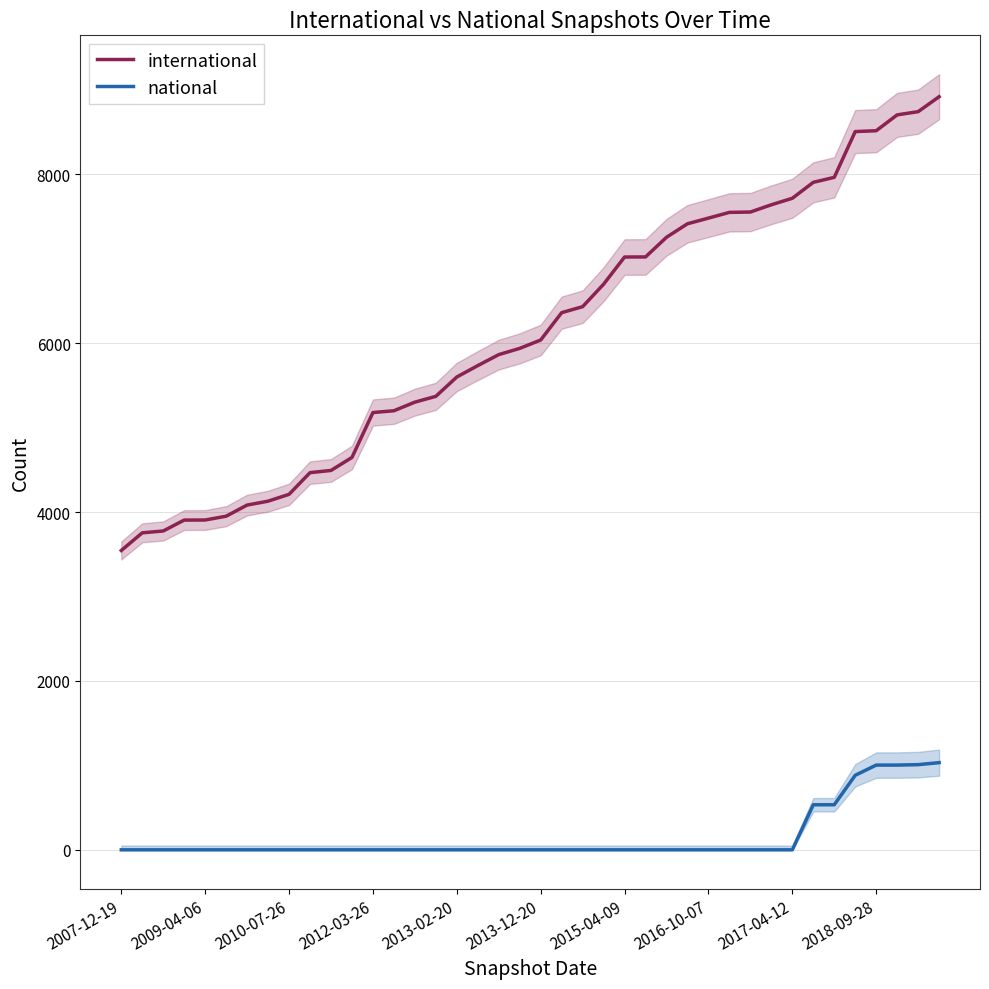

What is the sum of all national values?

6001